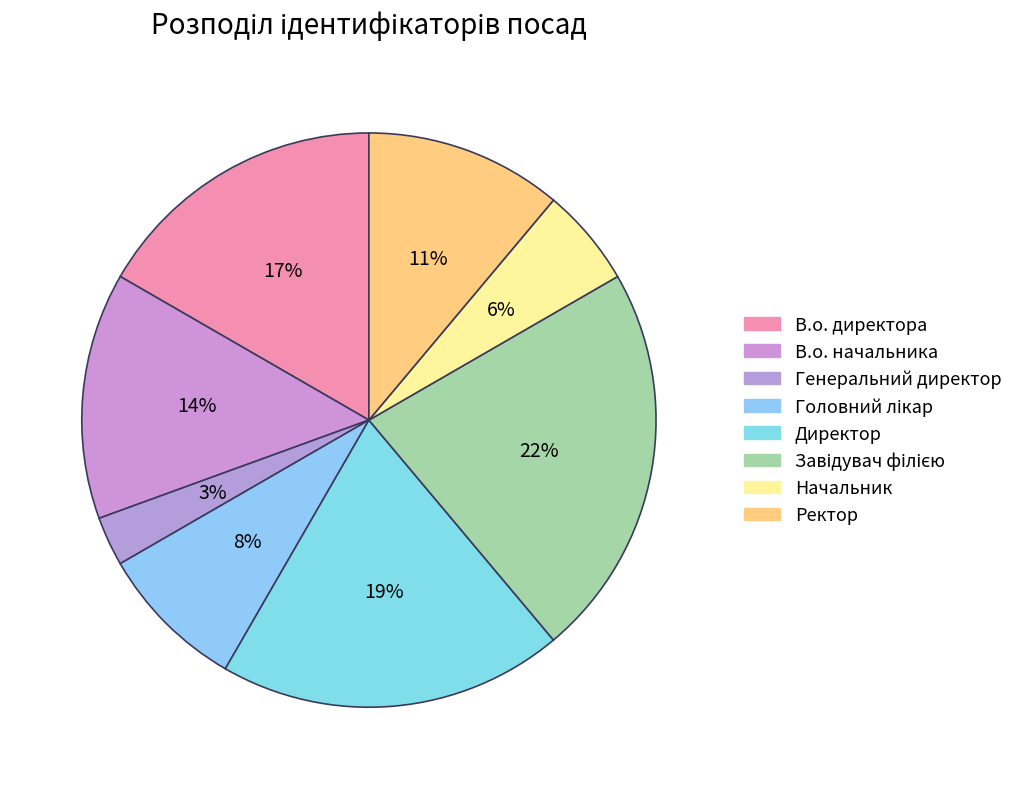

To the nearest percent, what percentage of the pie is Головний лікар?

8%